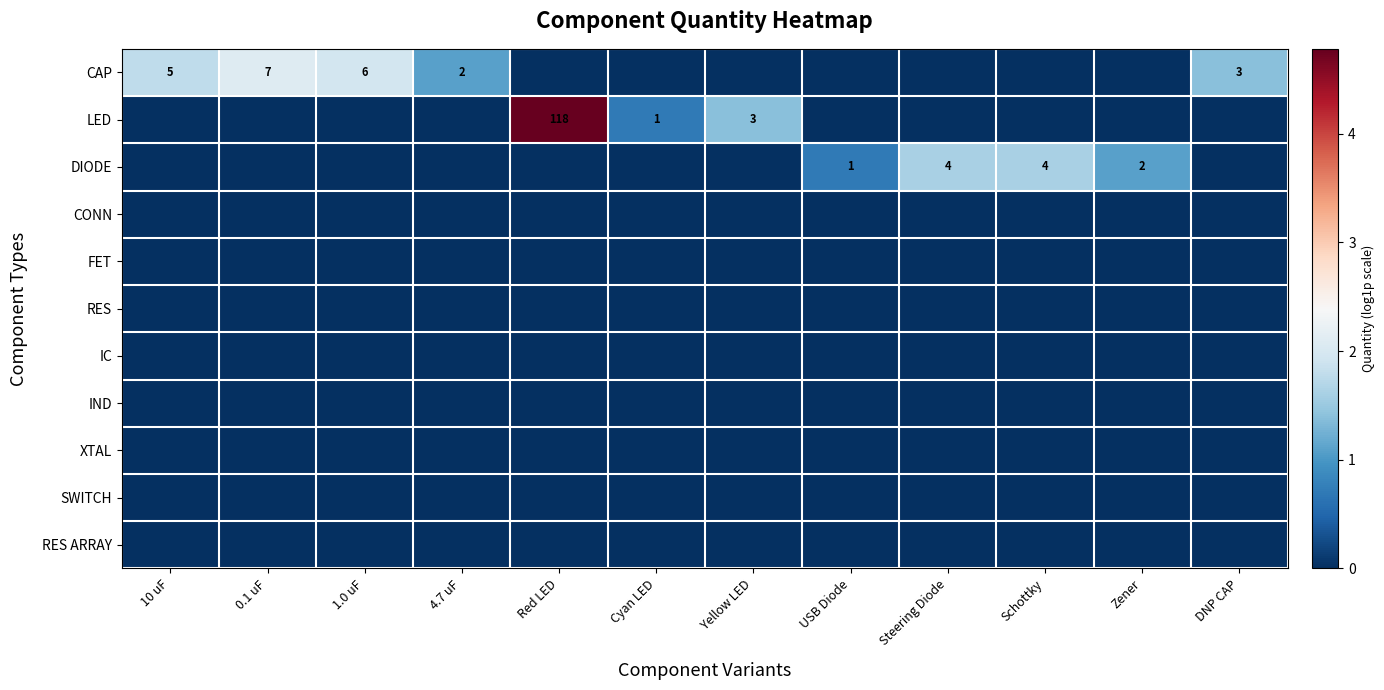

True or false: LED has a value of 0 at Cyan LED.

False